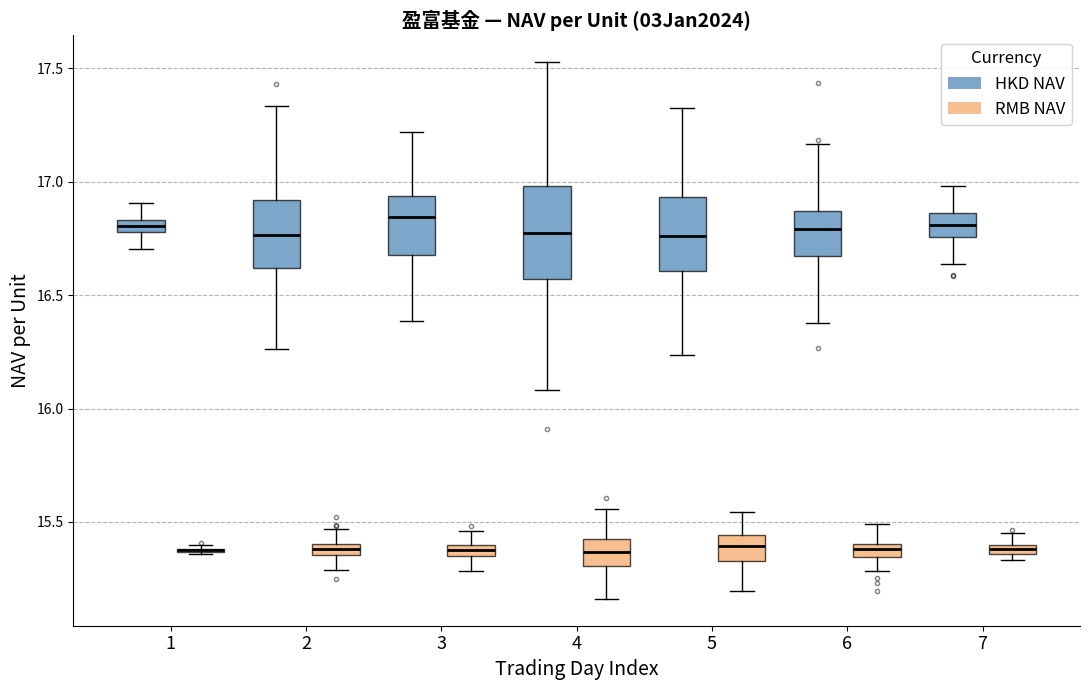

Comparing the boxes themselves (not the whiskers), which one is the tallest?

4 (HKD NAV)